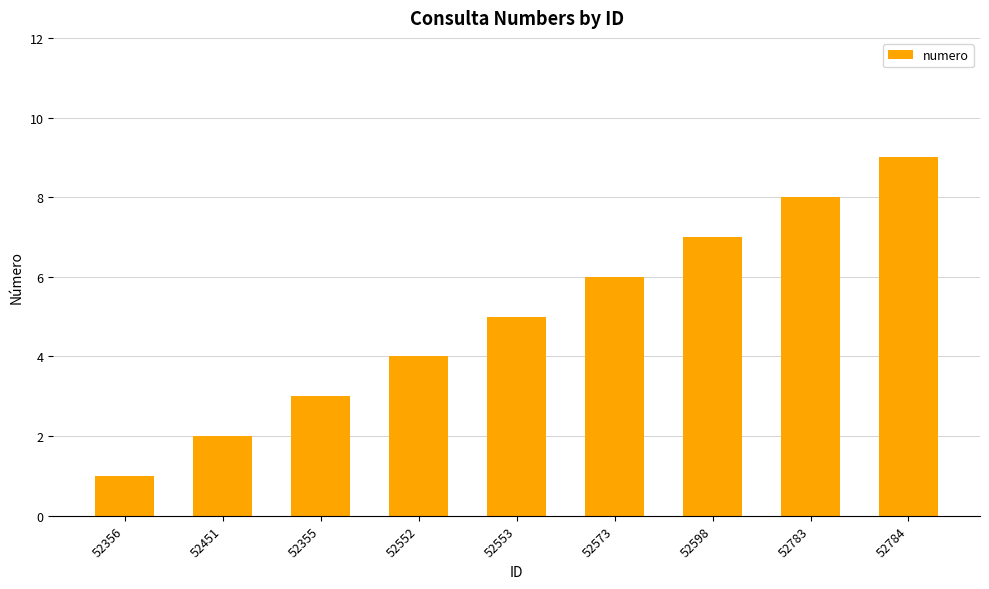

Reading left to right, transcribe all the data shown in this chart.

1	2	3	4	5	6	7	8	9